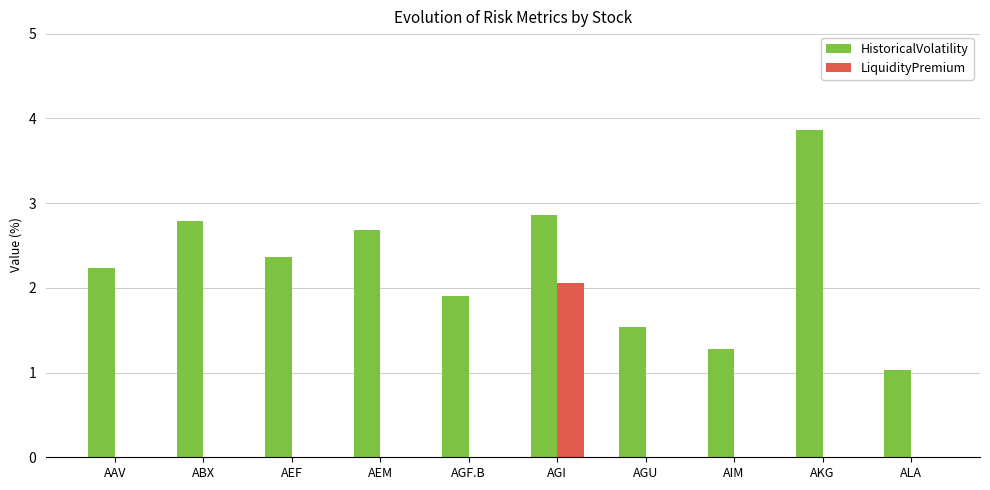

Reading left to right, list all the values displayed in this chart.

HistoricalVolatility: AAV=2.2	ABX=2.8	AEF=2.4	AEM=2.7	AGF.B=1.9	AGI=2.9	AGU=1.5	AIM=1.3	AKG=3.9	ALA=1.0
LiquidityPremium: AAV=0.0	ABX=0.0	AEF=0.0	AEM=0.0	AGF.B=0.0	AGI=2.1	AGU=0.0	AIM=0.0	AKG=0.0	ALA=0.0